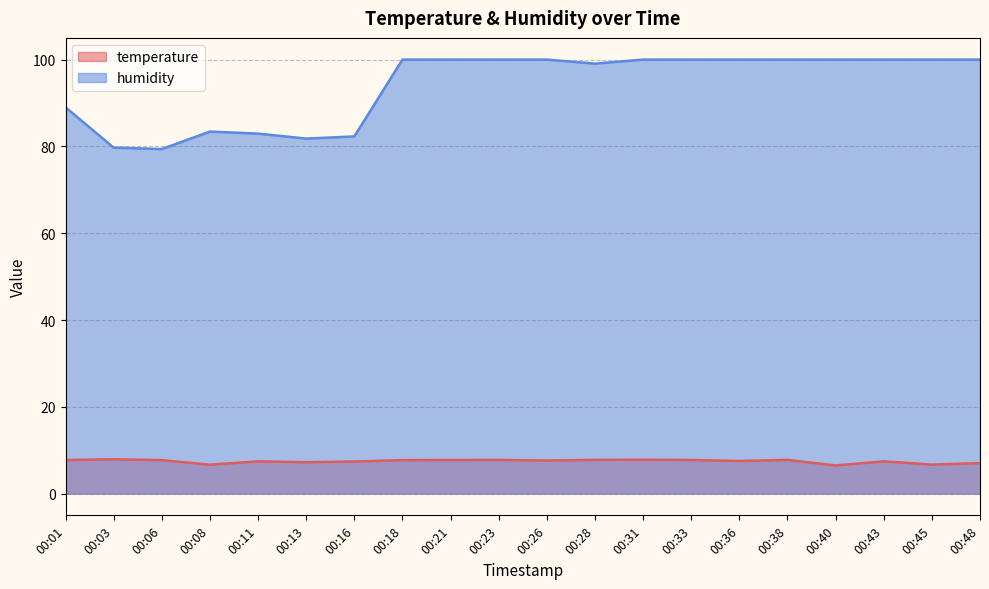

Rank the series by their maximum value, from highest to lowest.

humidity, temperature